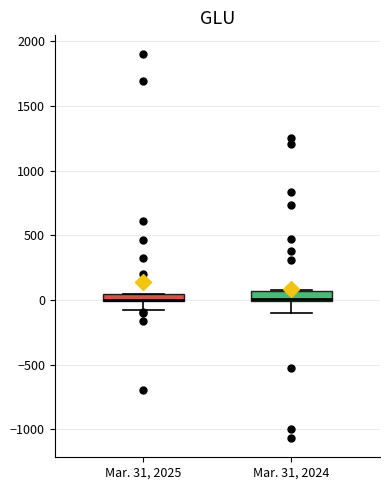

Where does the lower whisker of the box for Mar. 31, 2025 end on the y-axis? The values are not printed on the chart, so give them approximately, as read against the axis.

-50